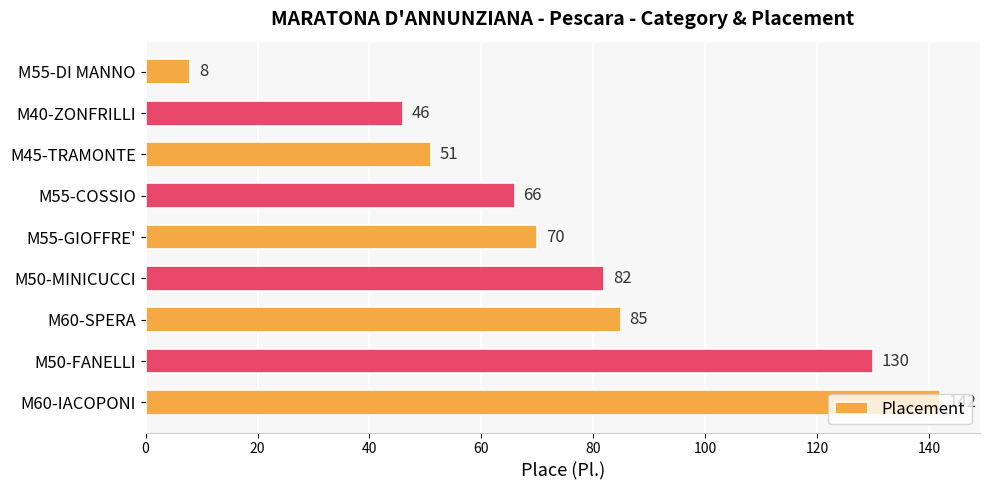

Count the number of categories in the chart.

9